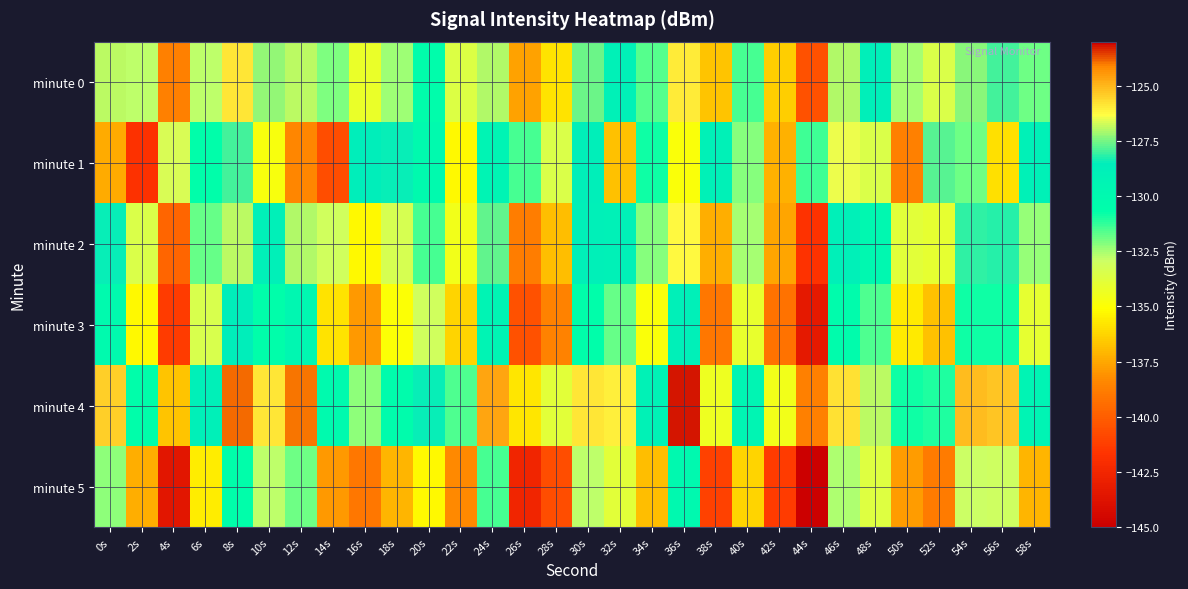

At which category does the chart reach its peak across all series?

36s